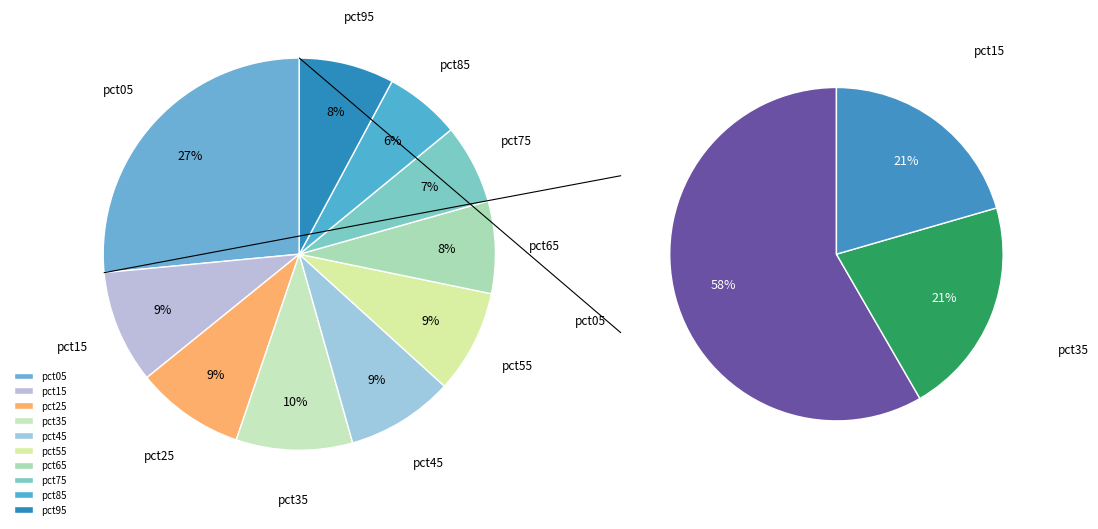

To the nearest percent, what is the combined percentage of pct55 and pct35?

18%